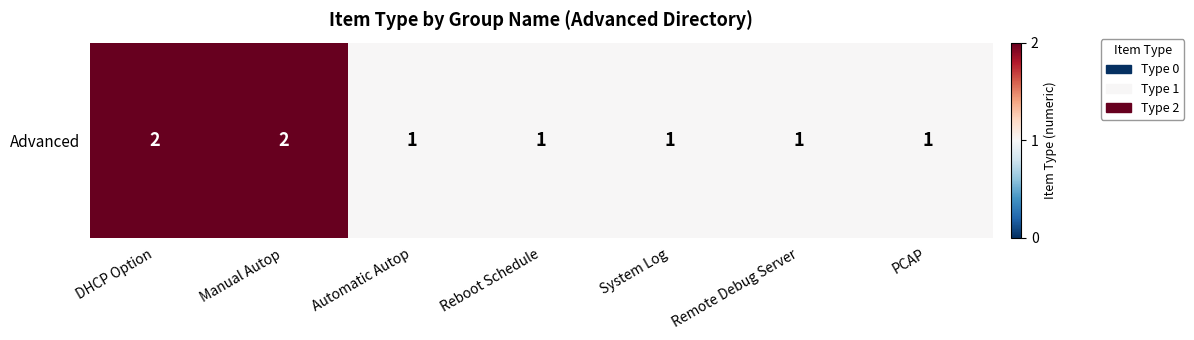

Reading left to right, transcribe all the data shown in this chart.

DHCP Option=2	Manual Autop=2	Automatic Autop=1	Reboot Schedule=1	System Log=1	Remote Debug Server=1	PCAP=1